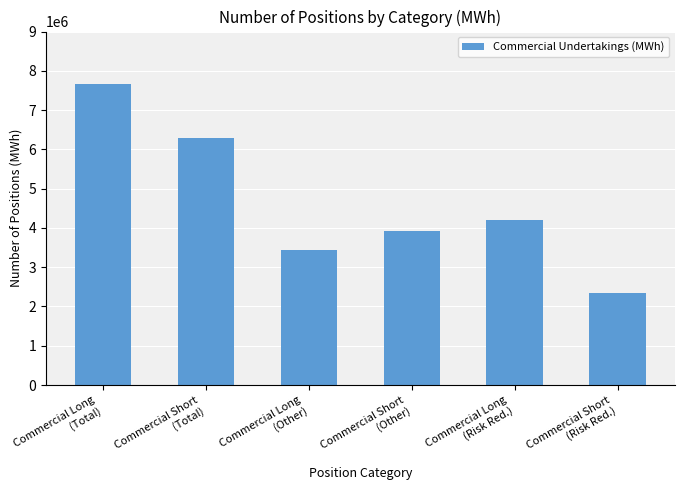

List the labels in order of value, smallest first.

Commercial Short
(Risk Red.), Commercial Long
(Other), Commercial Short
(Other), Commercial Long
(Risk Red.), Commercial Short
(Total), Commercial Long
(Total)